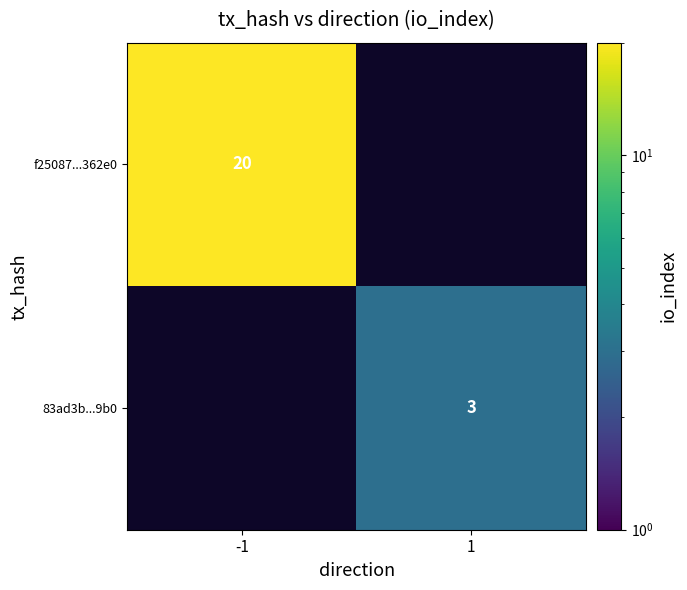

The 83ad3b...9b0 series shows 4 at 1. True or false?

False